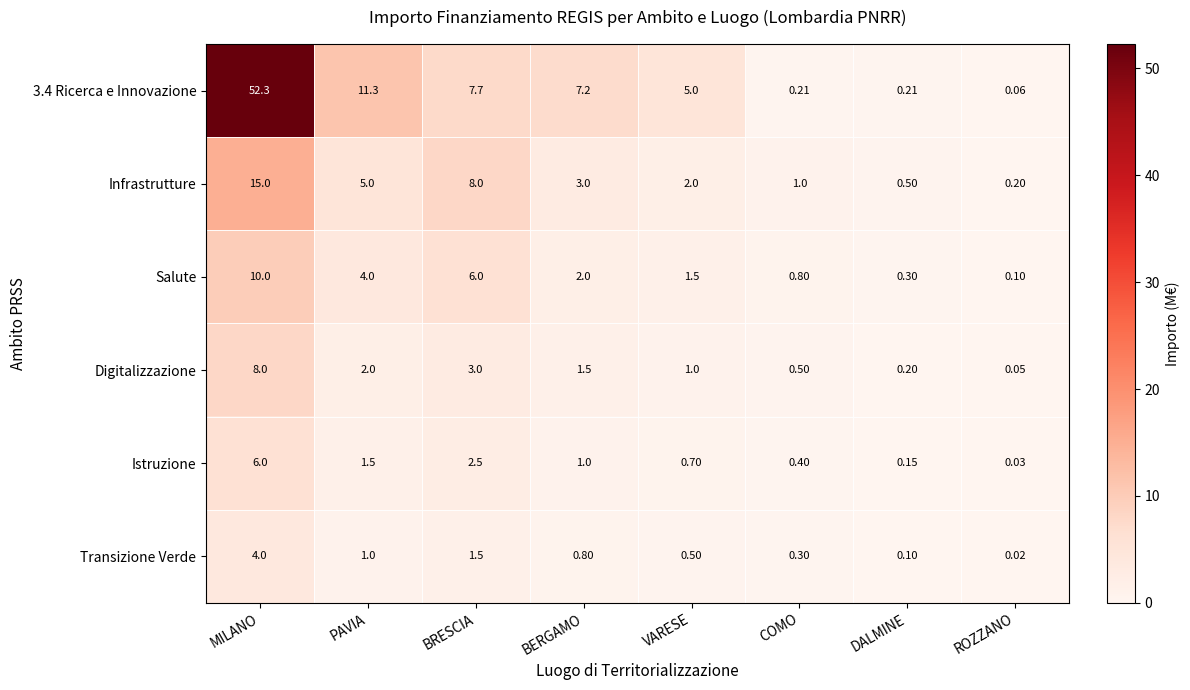

At which category is the sum across all series the highest?

MILANO